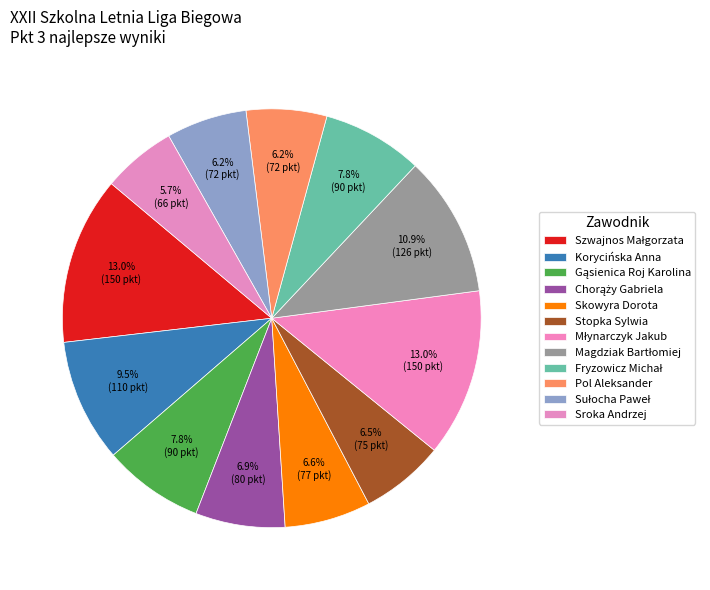

To the nearest percent, what is the combined percentage of Chorąży Gabriela and Pol Aleksander?

13%